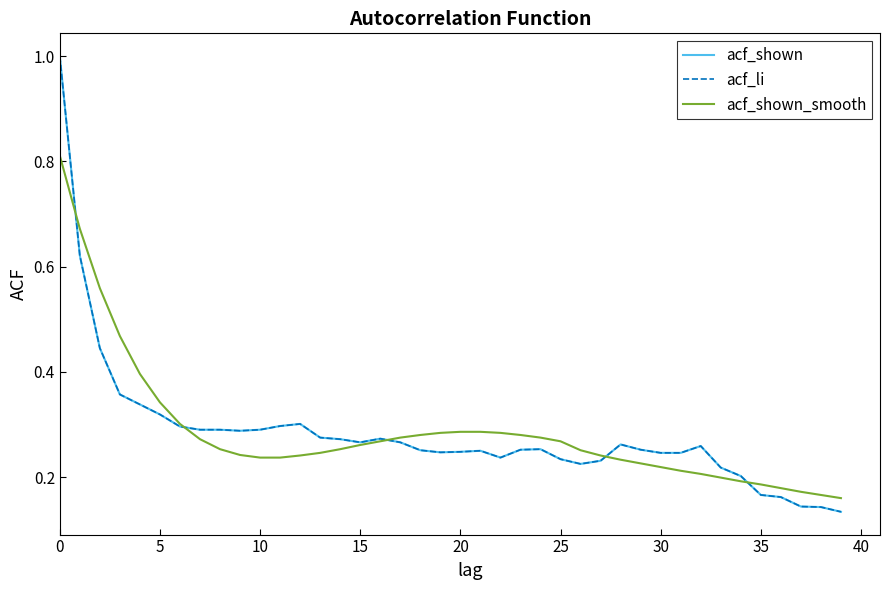

Does the chart have visible grid lines?

No